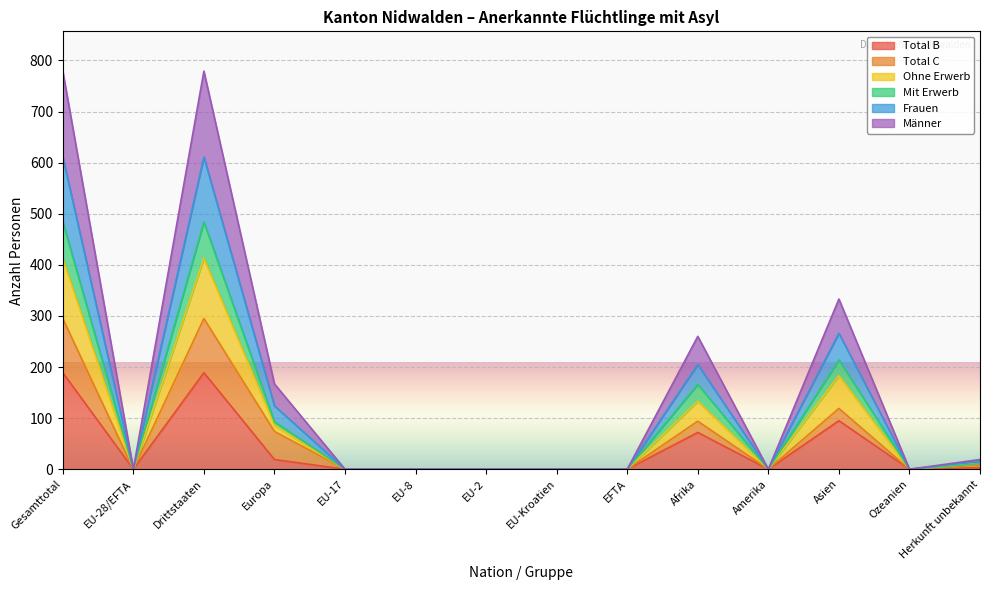

List the labels in order of Ohne Erwerb value, largest first.

Gesamttotal, Drittstaaten, Asien, Afrika, Europa, Herkunft unbekannt, EU-28/EFTA, EU-17, EU-8, EU-2, EU-Kroatien, EFTA, Amerika, Ozeanien